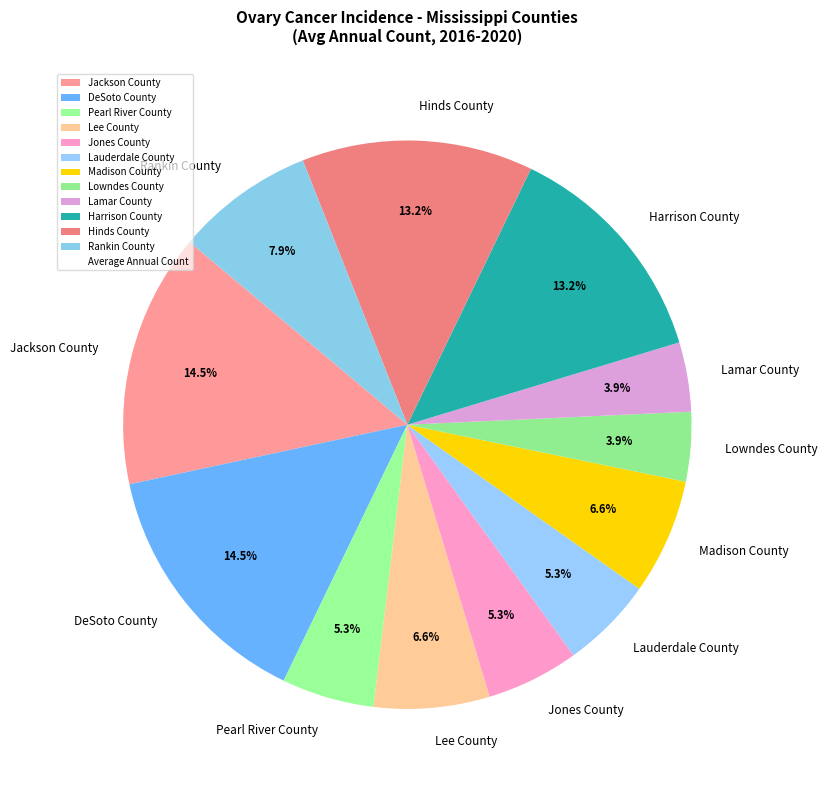

To the nearest percent, what portion does Lauderdale County represent?

5%